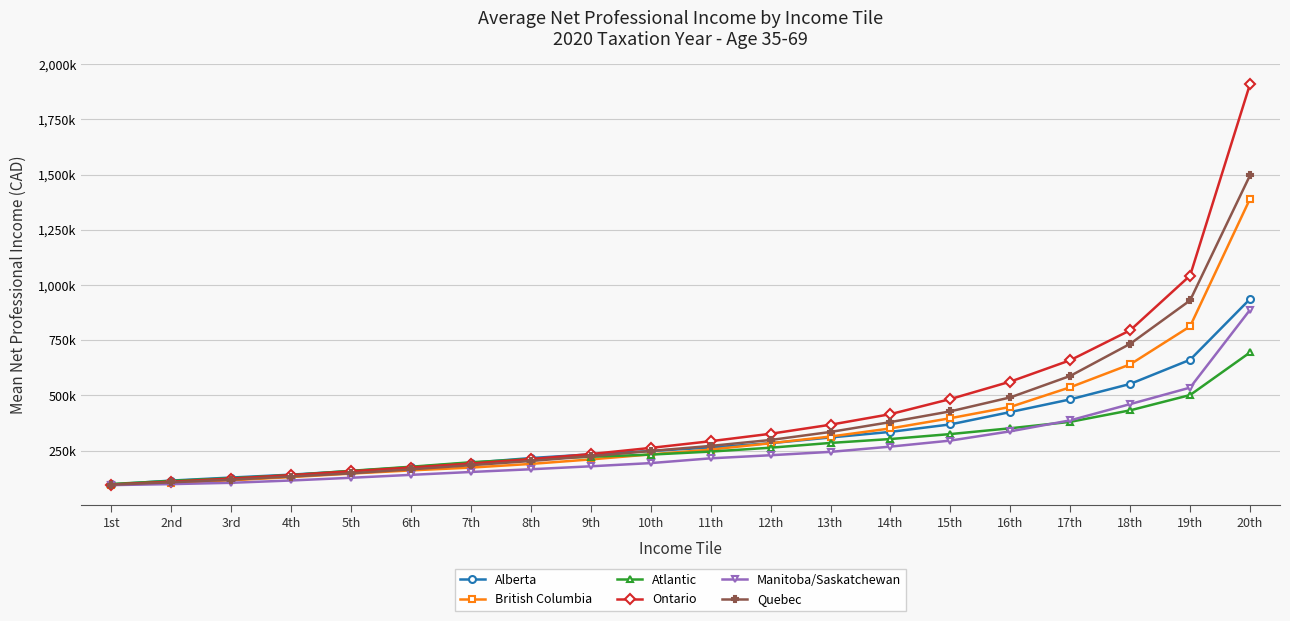

What is the average value of the Ontario series?

427.5